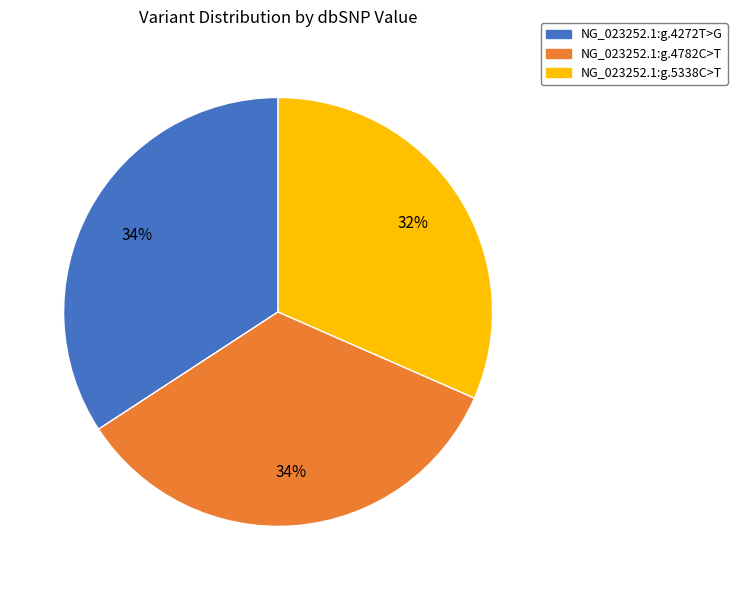

Which has a higher value, NG_023252.1:g.4782C>T or NG_023252.1:g.5338C>T?

NG_023252.1:g.4782C>T